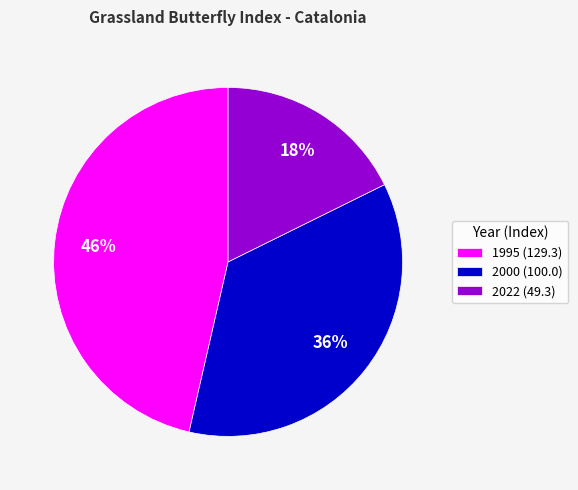

To the nearest percent, what is the average slice percentage?

33%